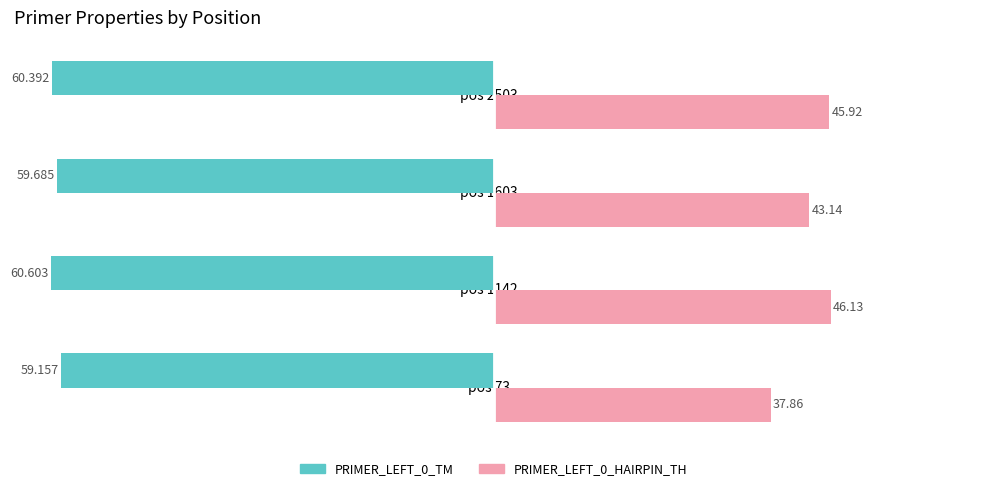

What is the sum of all PRIMER_LEFT_0_TM values?

-239.8